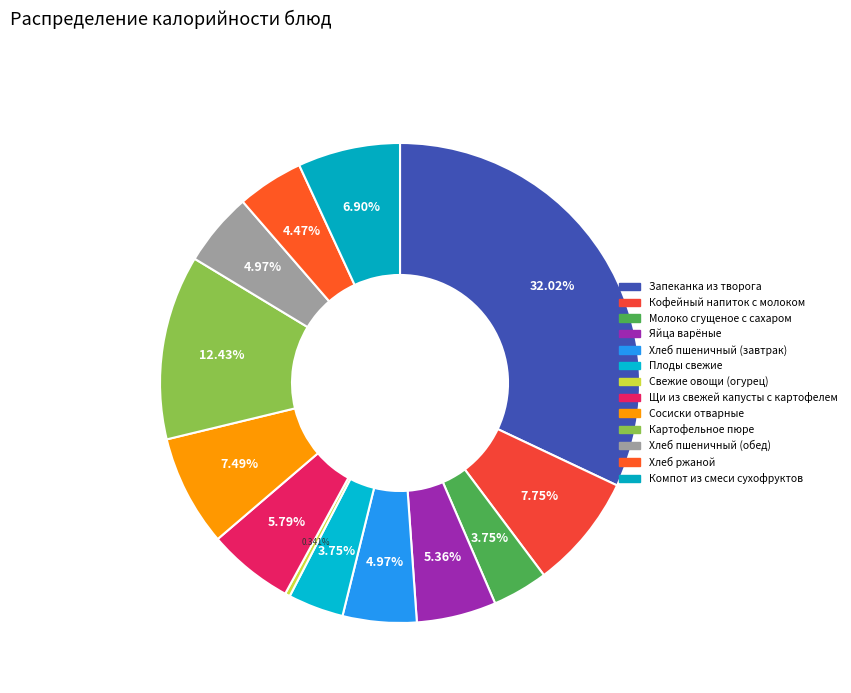

The Плоды свежие slice represents 1% of the pie. True or false?

False